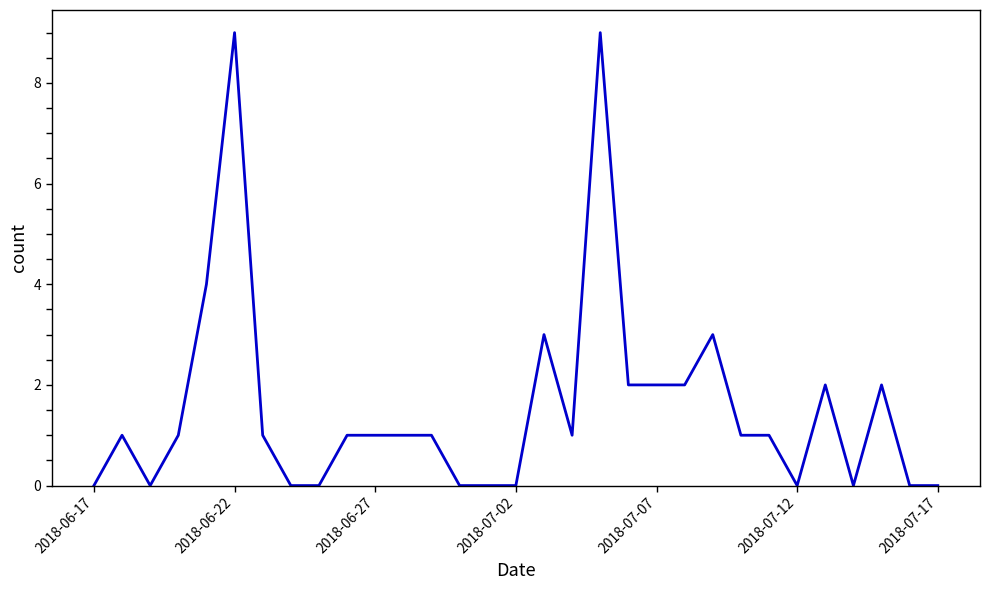

What is the greatest value displayed?

9